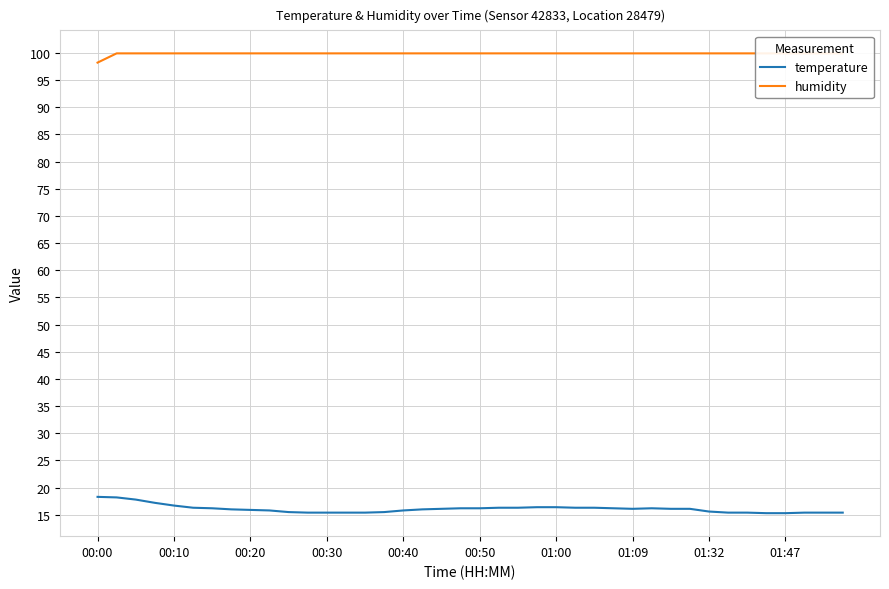

Does the chart display data point markers on the line(s)?

No